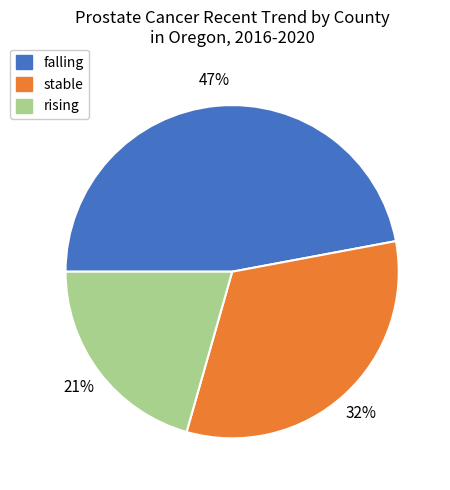

Count the number of slices in the pie.

3